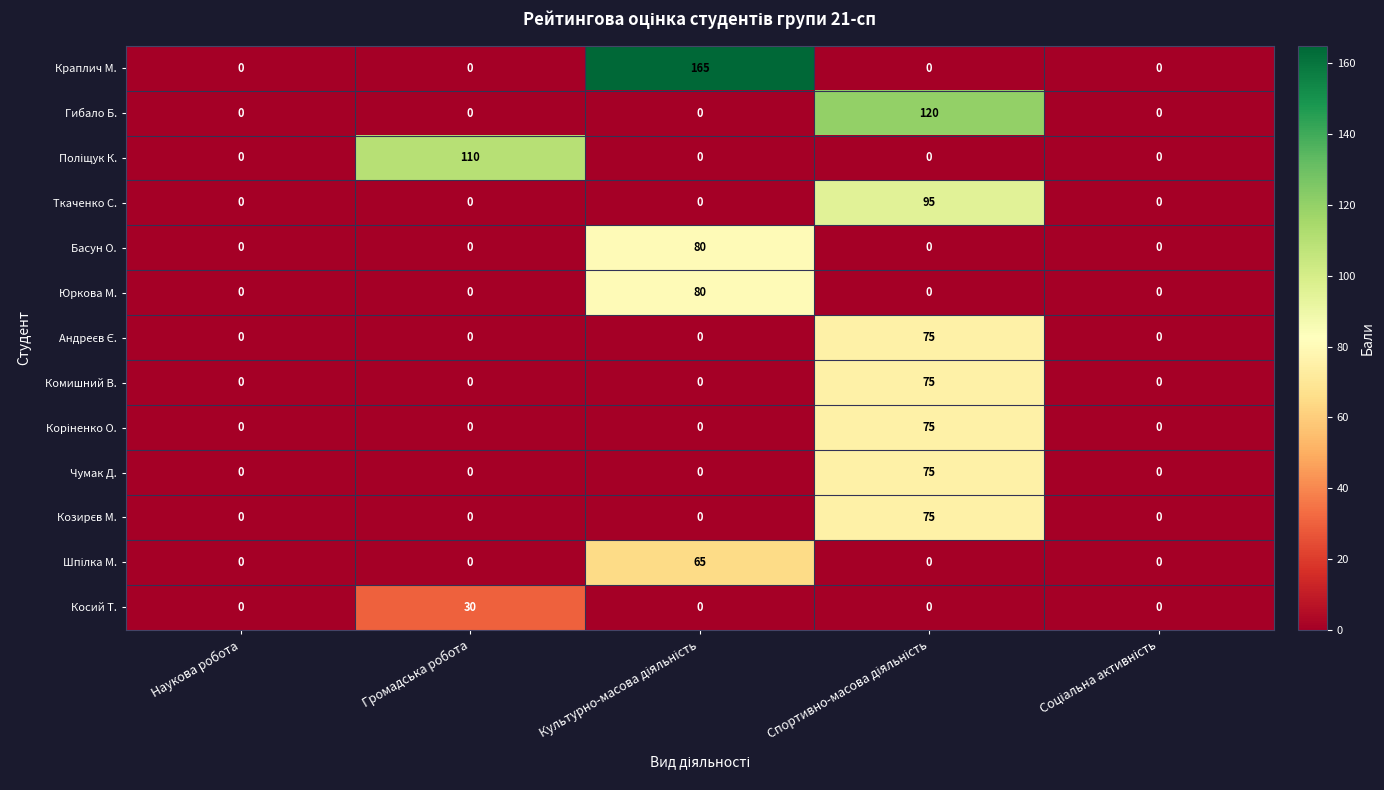

The value of Басун О. at Громадська робота is 26. True or false?

False